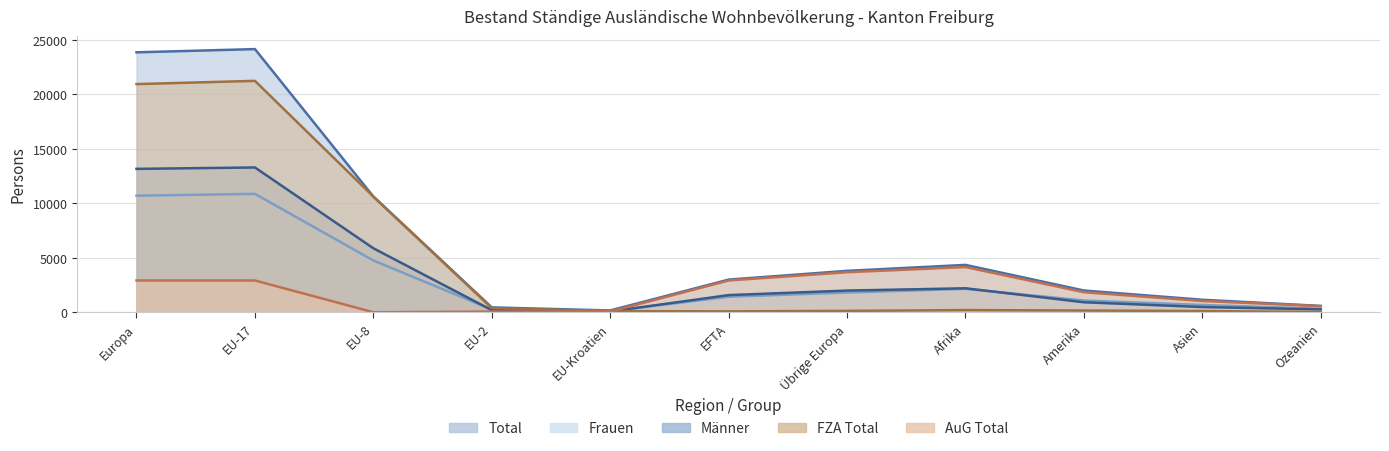

Which series has the largest total across all categories?

Total